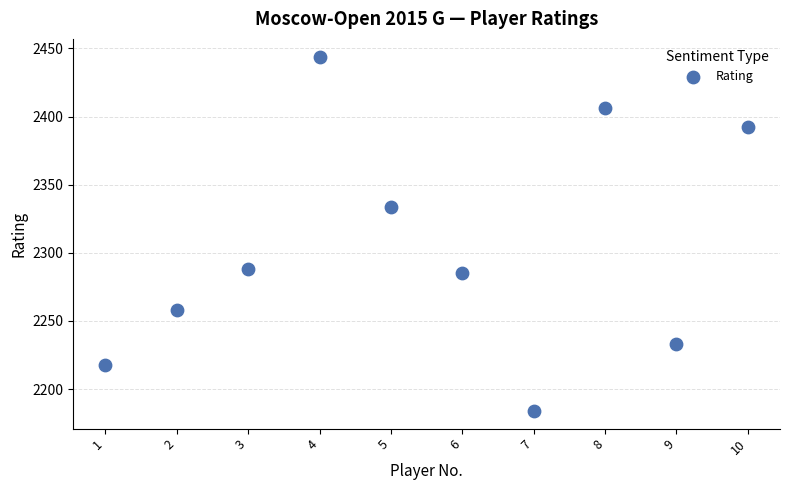

What Y value in the scatter plot is closest to 2314?

2334